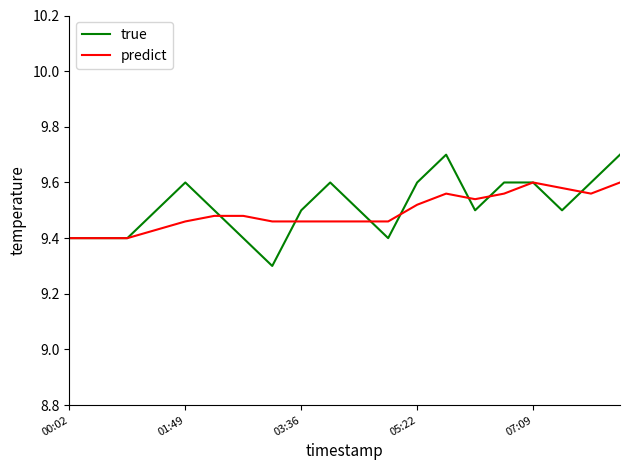

What is the maximum value shown in the chart?

9.7